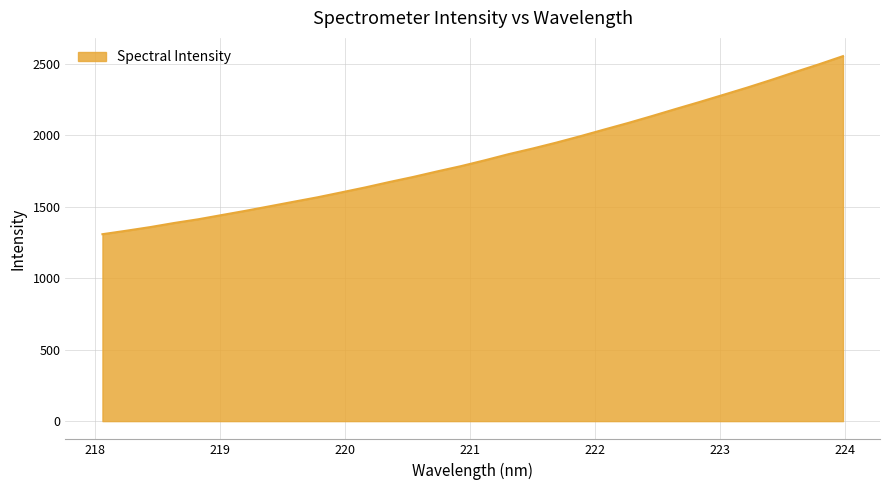

What is the smallest value displayed?

1308.1